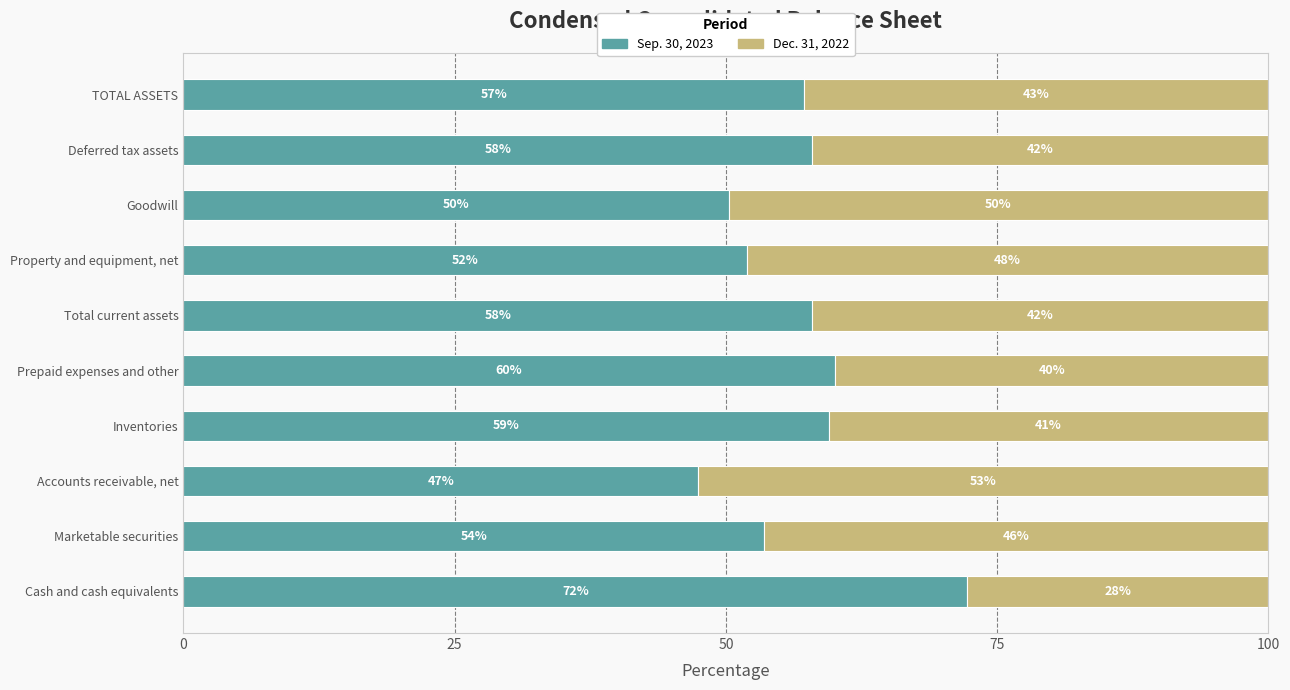

The Sep. 30, 2023 series shows 60.1 at Prepaid expenses and other. True or false?

True